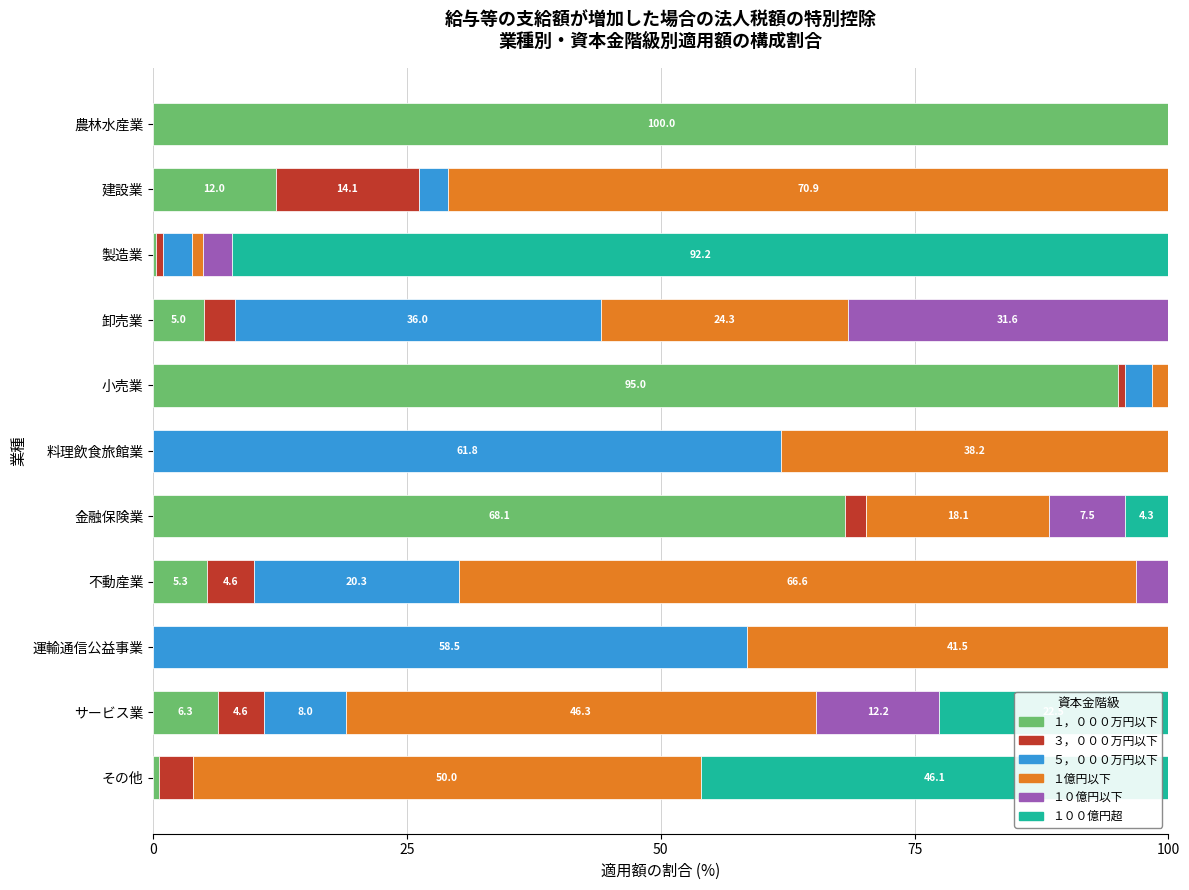

True or false: １，０００万円以下 has a value of -43.6 at 運輸通信公益事業.

False